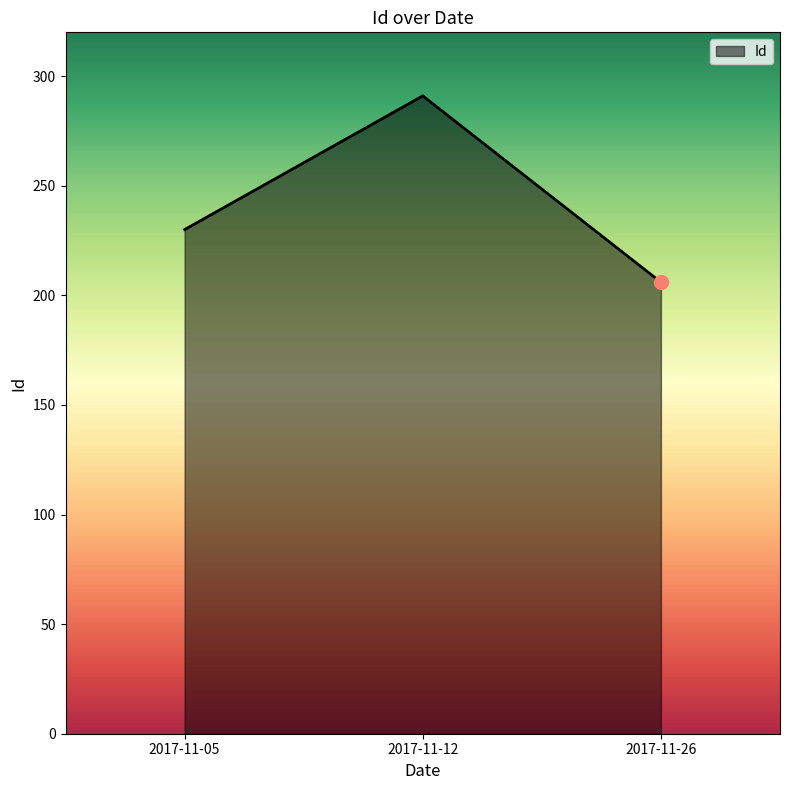

Is it true that the value at 2017-11-12 is 291?

True